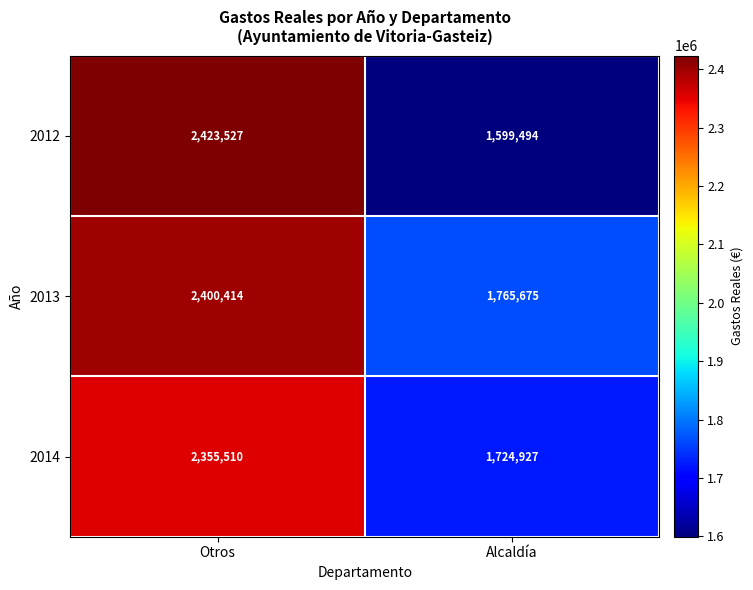

At how many categories does at least one series exceed 2414751?

1